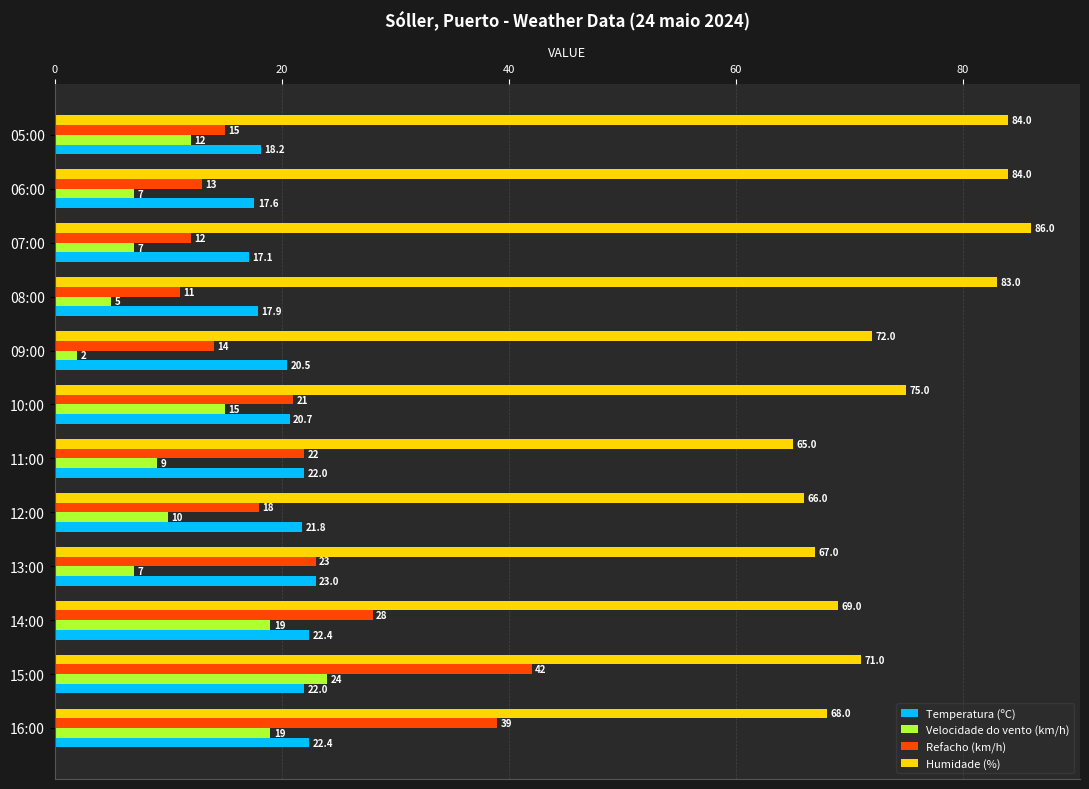

What are all the series names shown in the legend?

Temperatura (ºC), Velocidade do vento (km/h), Refacho (km/h), Humidade (%)